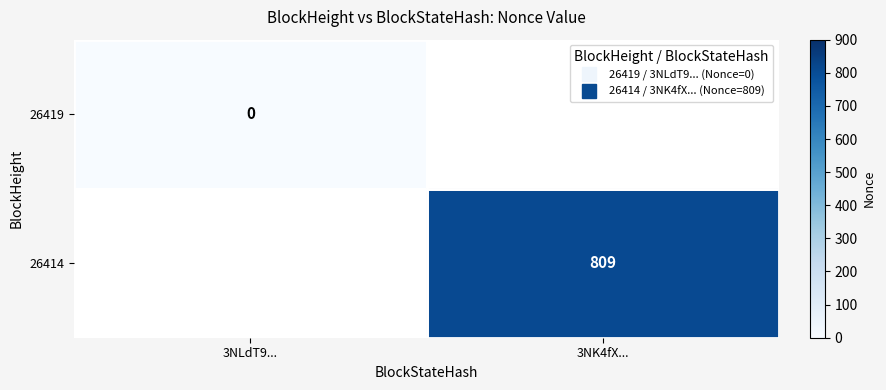

Rank the series by their maximum value, from lowest to highest.

26419, 26414